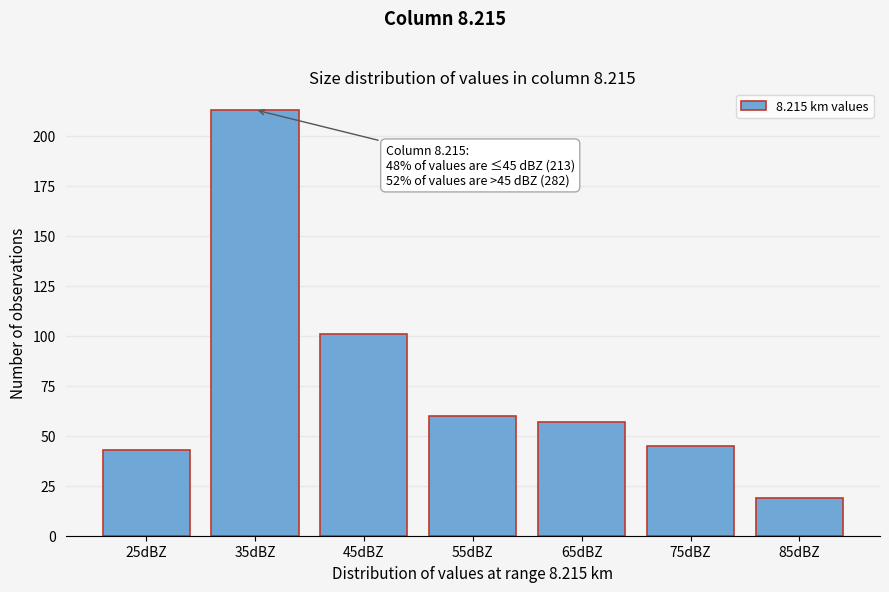

Reading left to right, extract all data points from this chart.

43	213	101	60	57	45	19